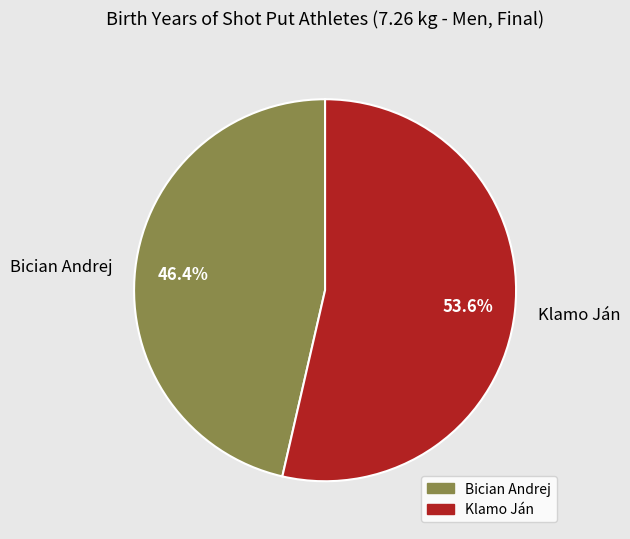

Does Klamo Ján account for over 50% of the chart?

Yes